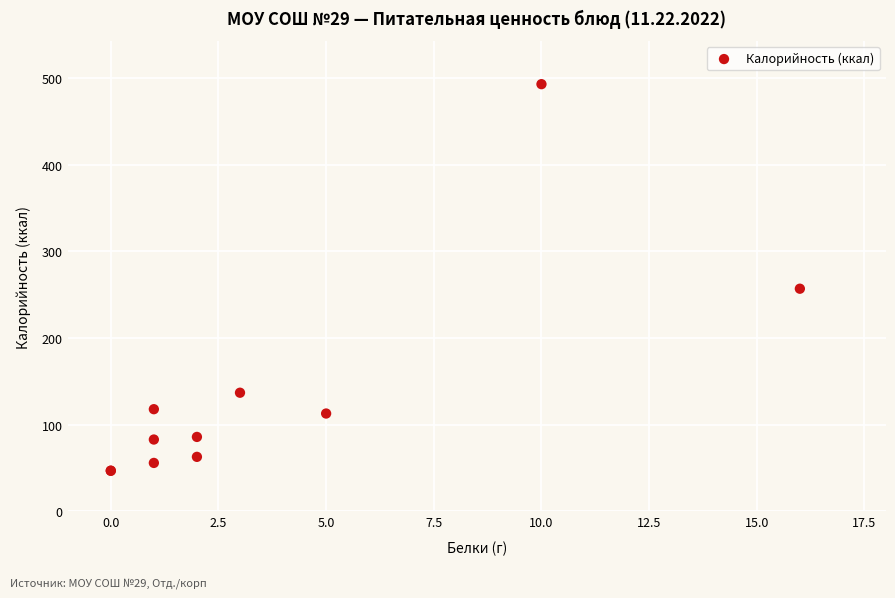

What Y value in the scatter plot is closest to 270?

257